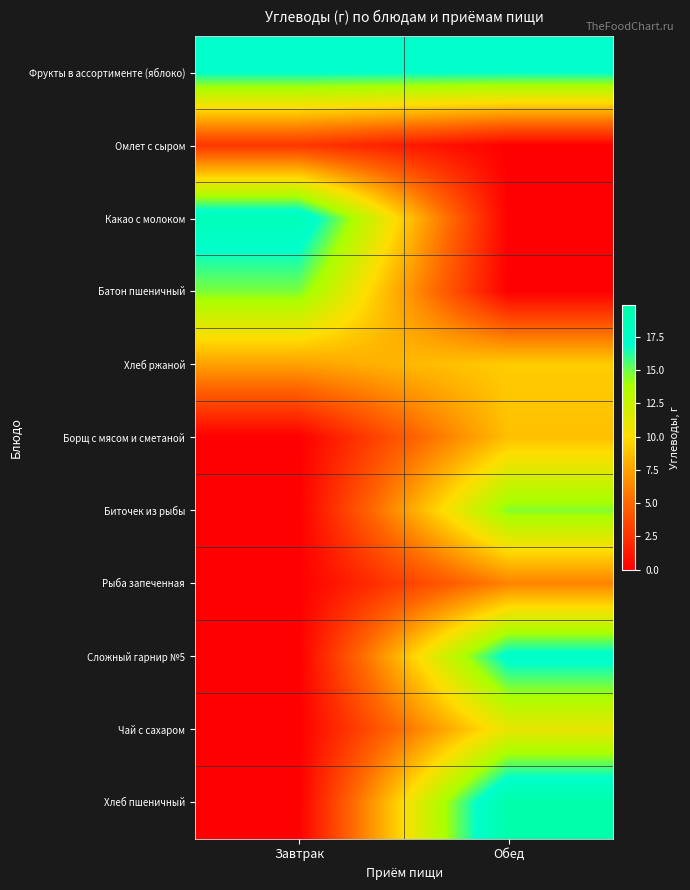

List the series in order of their peak value, highest first.

Хлеб пшеничный, Какао с молоком, Сложный гарнир №5, Фрукты в ассортименте (яблоко), Батон пшеничный, Биточек из рыбы, Чай с сахаром, Хлеб ржаной, Борщ с мясом и сметаной, Рыба запеченная, Омлет с сыром